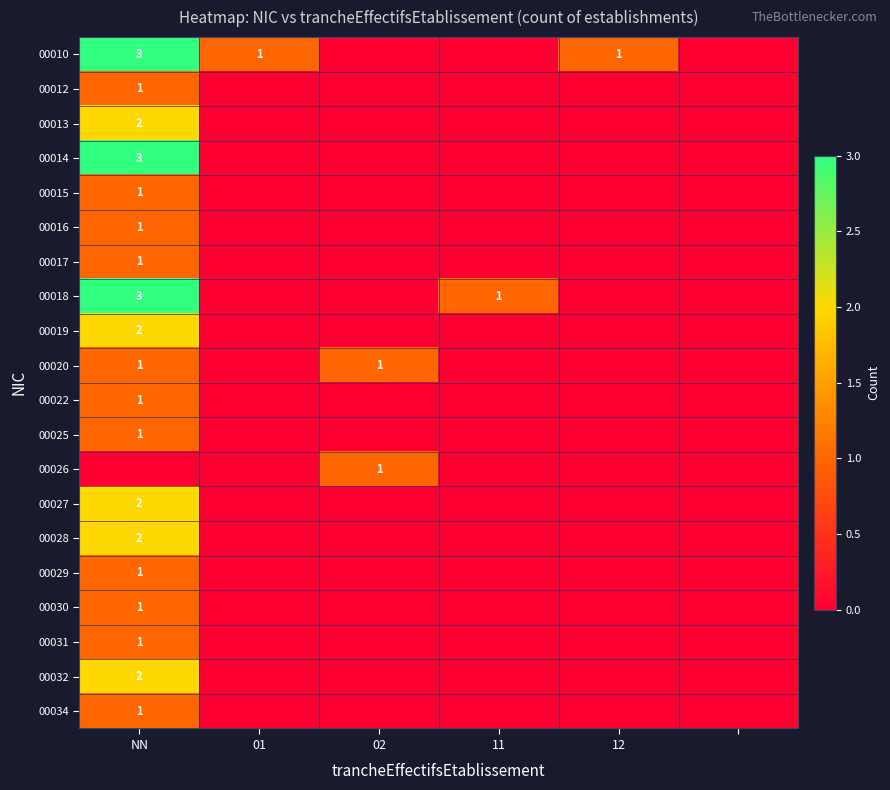

True or false: 00025 has a value of 0 at NN.

False